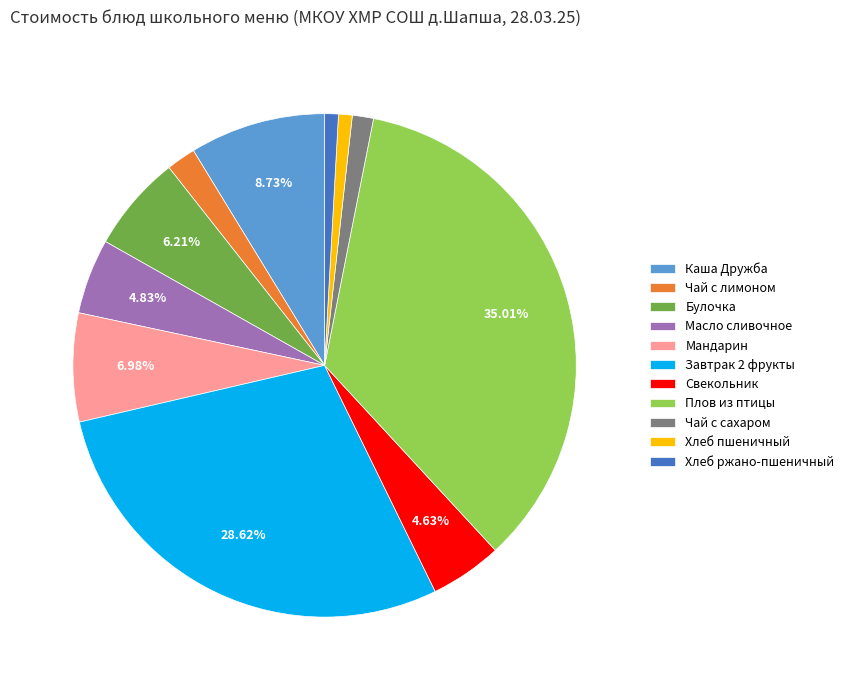

To the nearest percent, what percentage of the pie is Мандарин?

7%